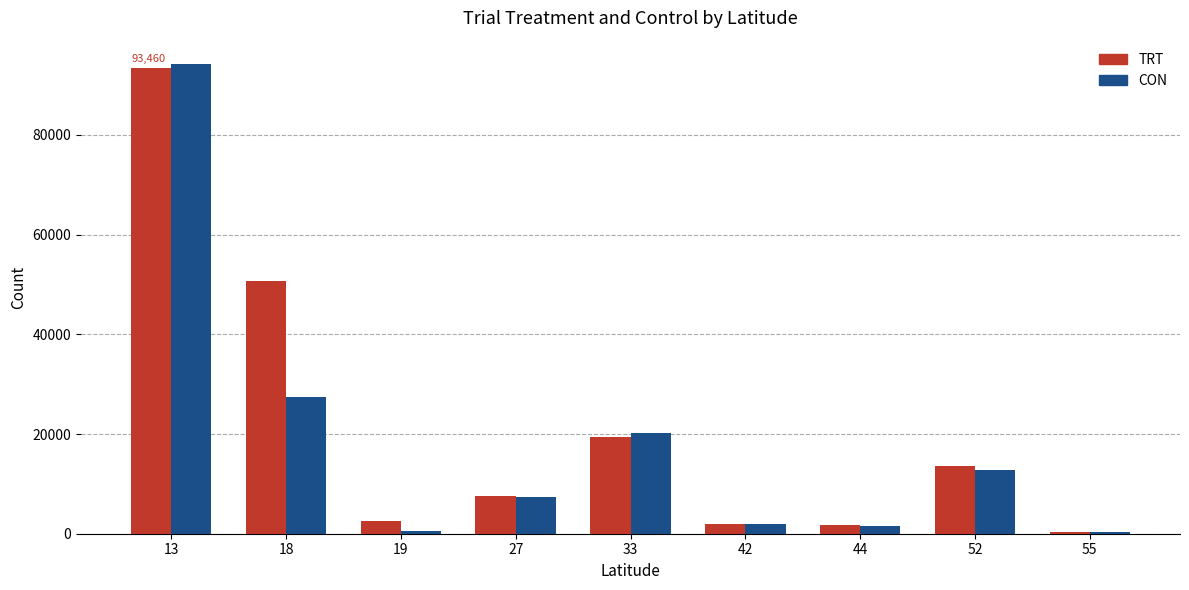

What is the value of the CON bar at the 2nd from the left?

27338